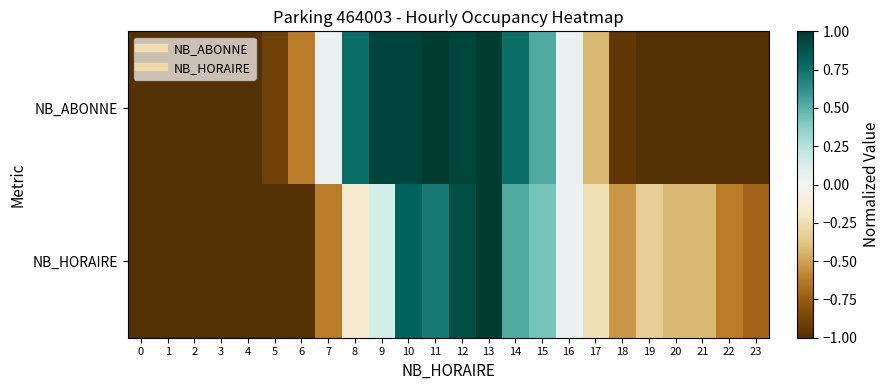

What is the total value across all series at 12?

1.9